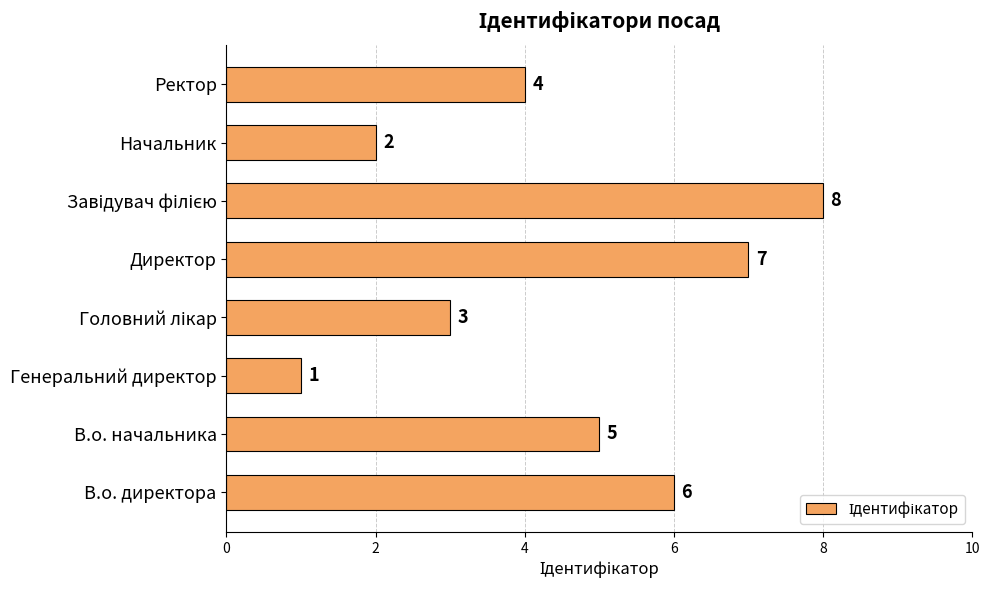

How many bars are there in total?

8